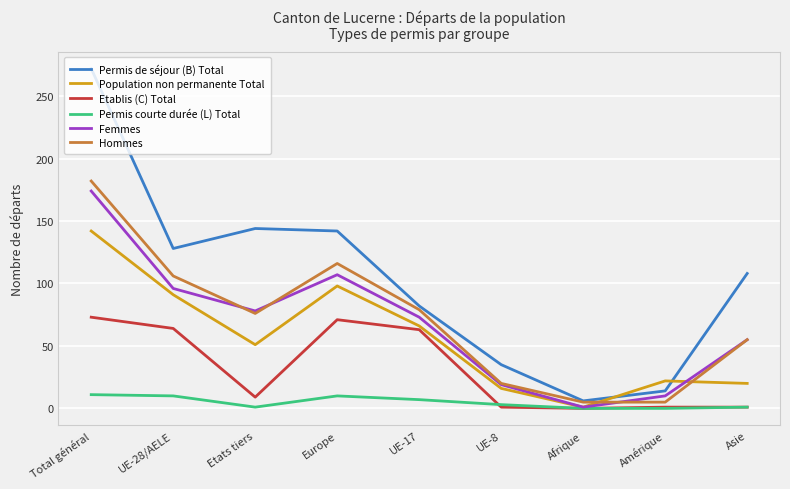

True or false: Permis de séjour (B) Total and Etablis (C) Total intersect in this chart.

False